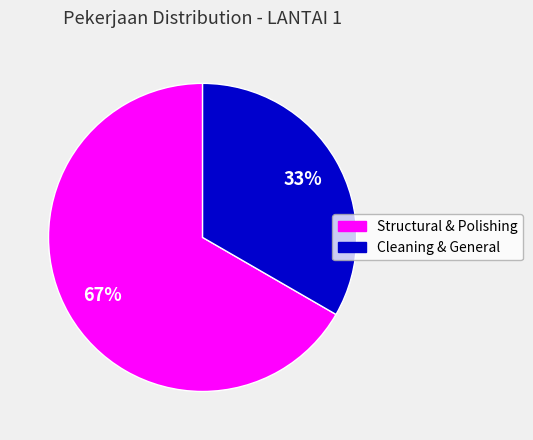

To the nearest percent, what is the average slice percentage?

50%